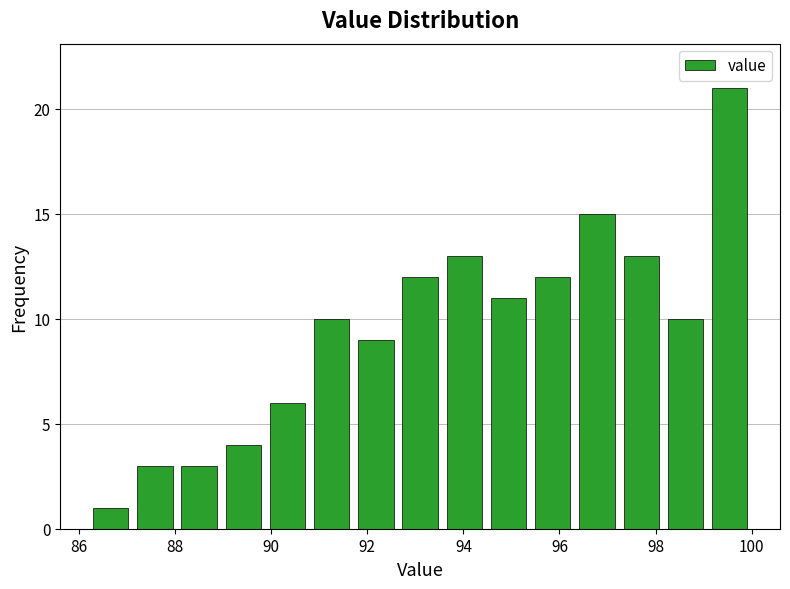

Over which range of the x-axis is the bar tallest?

99.08 to 100.00